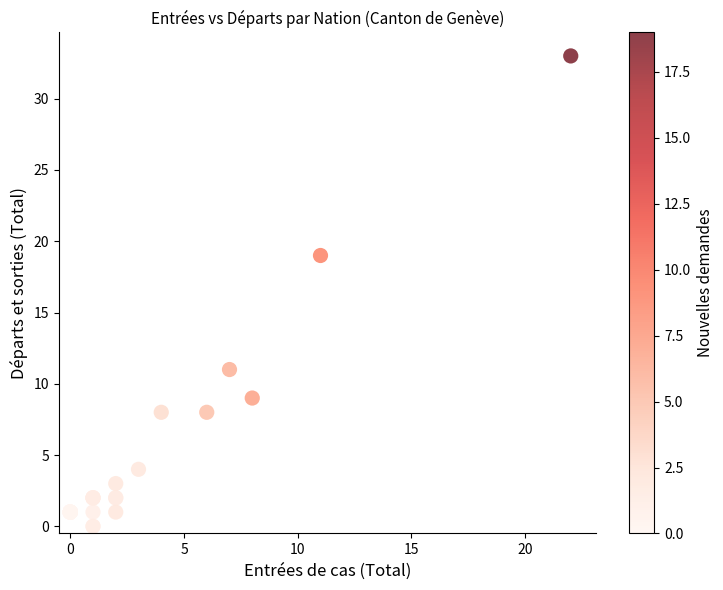

What Y value in the scatter plot is closest to 16?

19